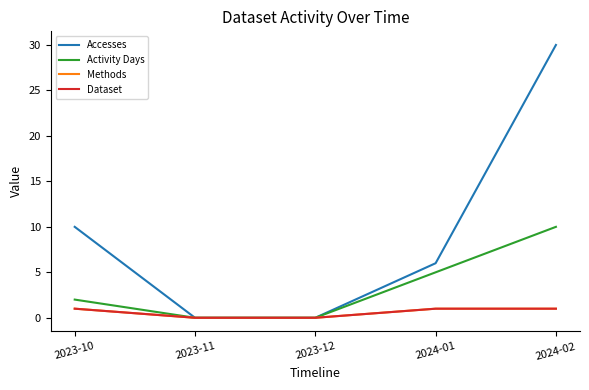

True or false: Accesses has a value of -21 at 2023-11.

False